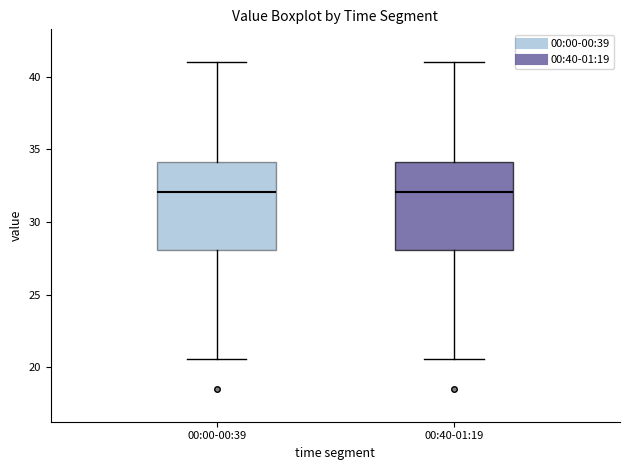

Reading left to right, read every box against the y-axis: the position of its median line, the range the box covers, and the ends of its whiskers. The values are not printed on the chart, so give them approximately, as read against the axis.

00:00-00:39: median 32.0, box 28.0 to 34.0, whiskers 20.5 to 41.0
00:40-01:19: median 32.0, box 28.0 to 34.0, whiskers 20.5 to 41.0